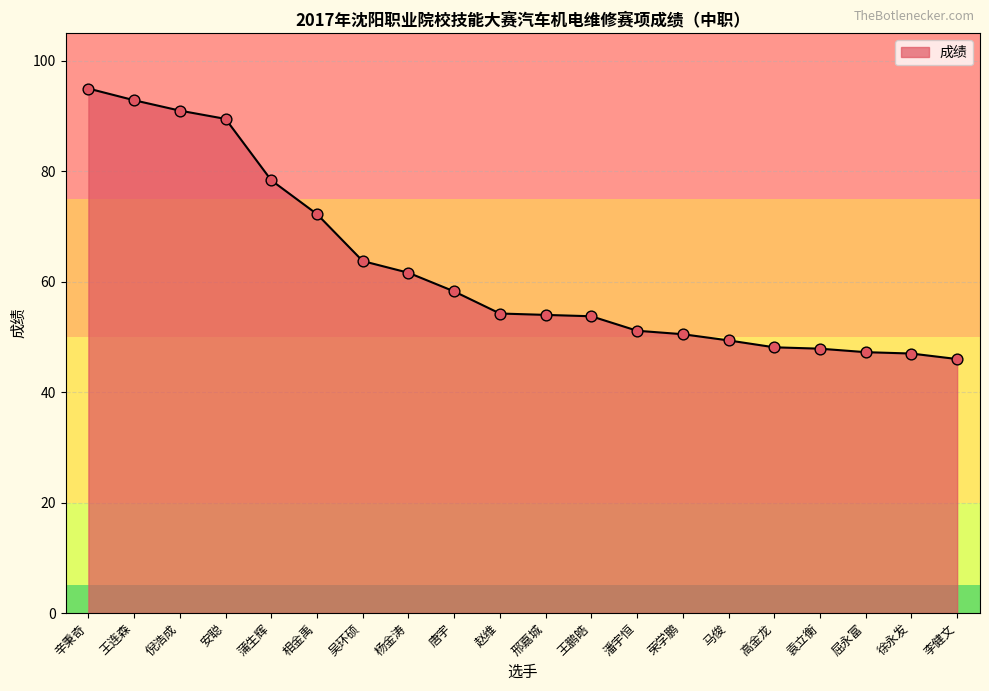

Between 潘宇恒 and 王连森, which is larger?

王连森